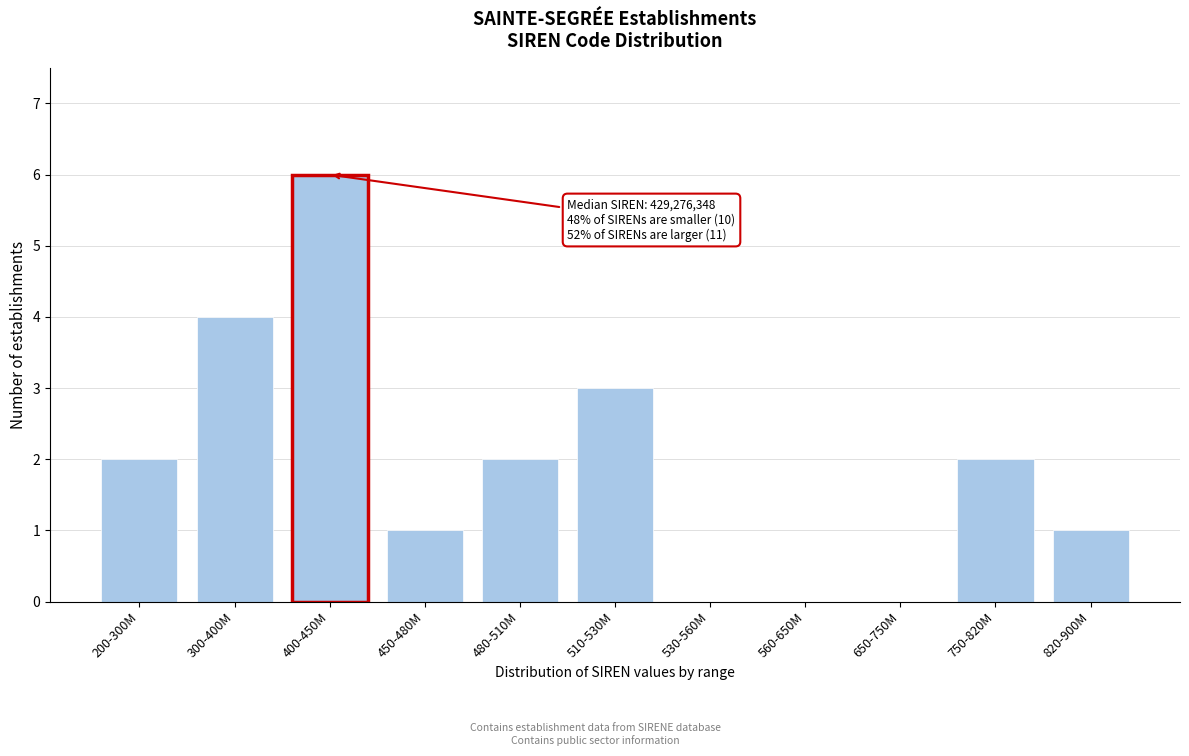

Reading right to left, transcribe all the data shown in this chart.

820-900M=1	750-820M=2	650-750M=0	560-650M=0	530-560M=0	510-530M=3	480-510M=2	450-480M=1	400-450M=6	300-400M=4	200-300M=2